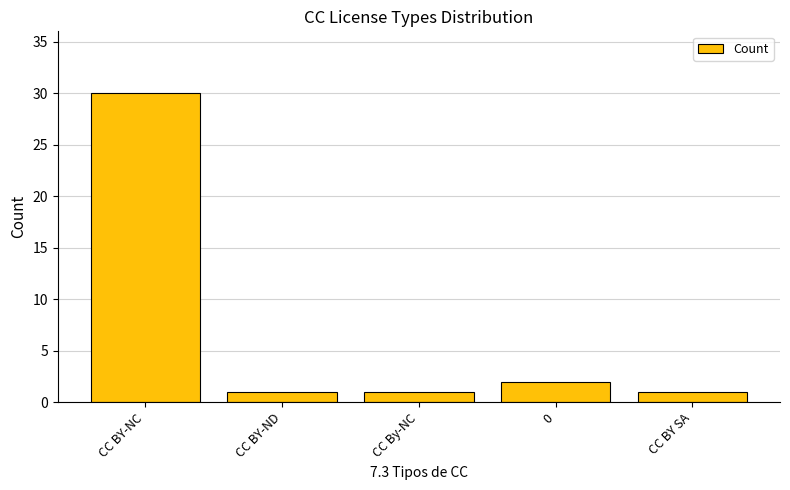

What position from the right is CC By-NC?

3